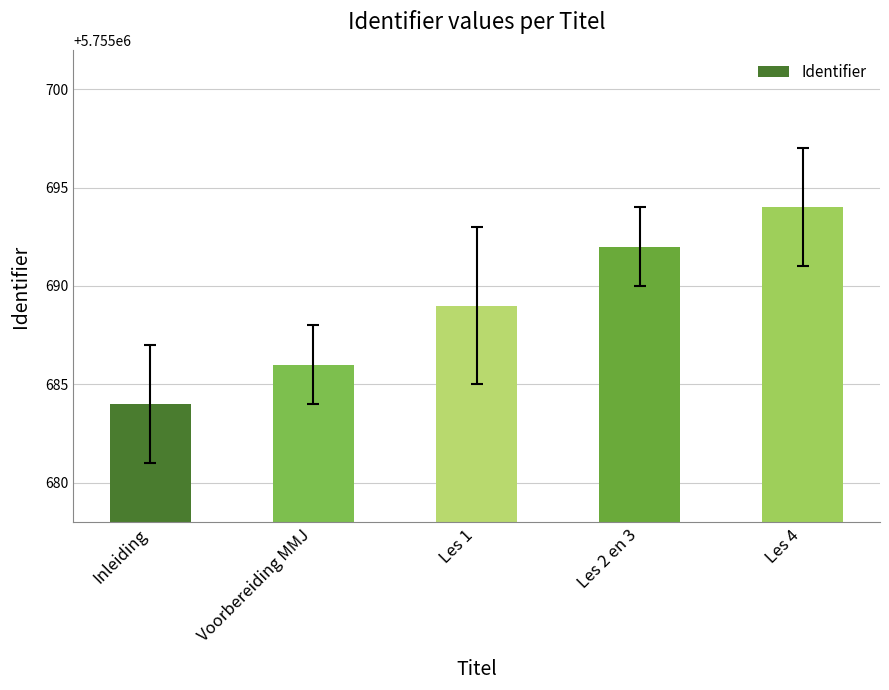

What position from the left is Les 1?

3